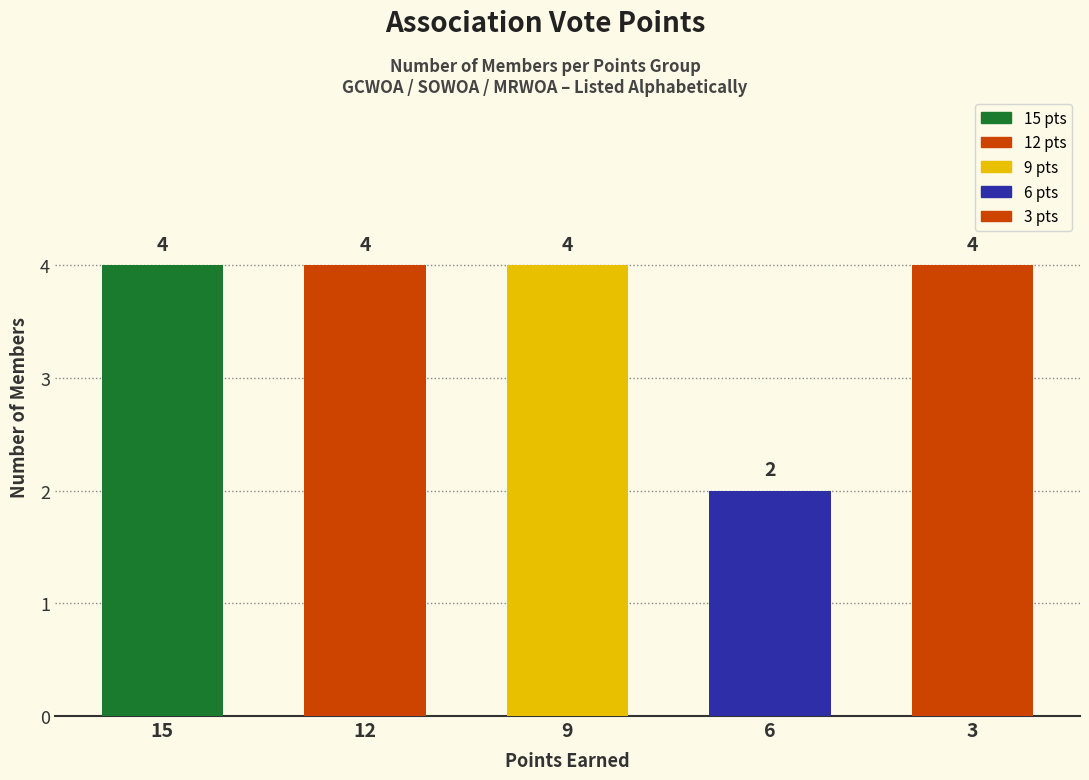

Between 12 and 6, which is larger?

12